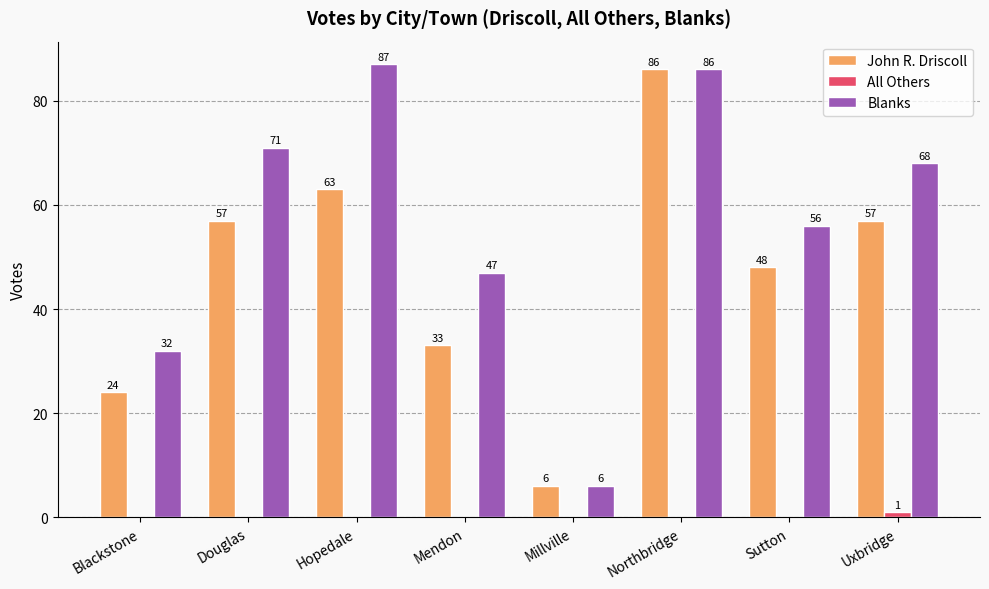

What is the highest value of the John R. Driscoll series?

86